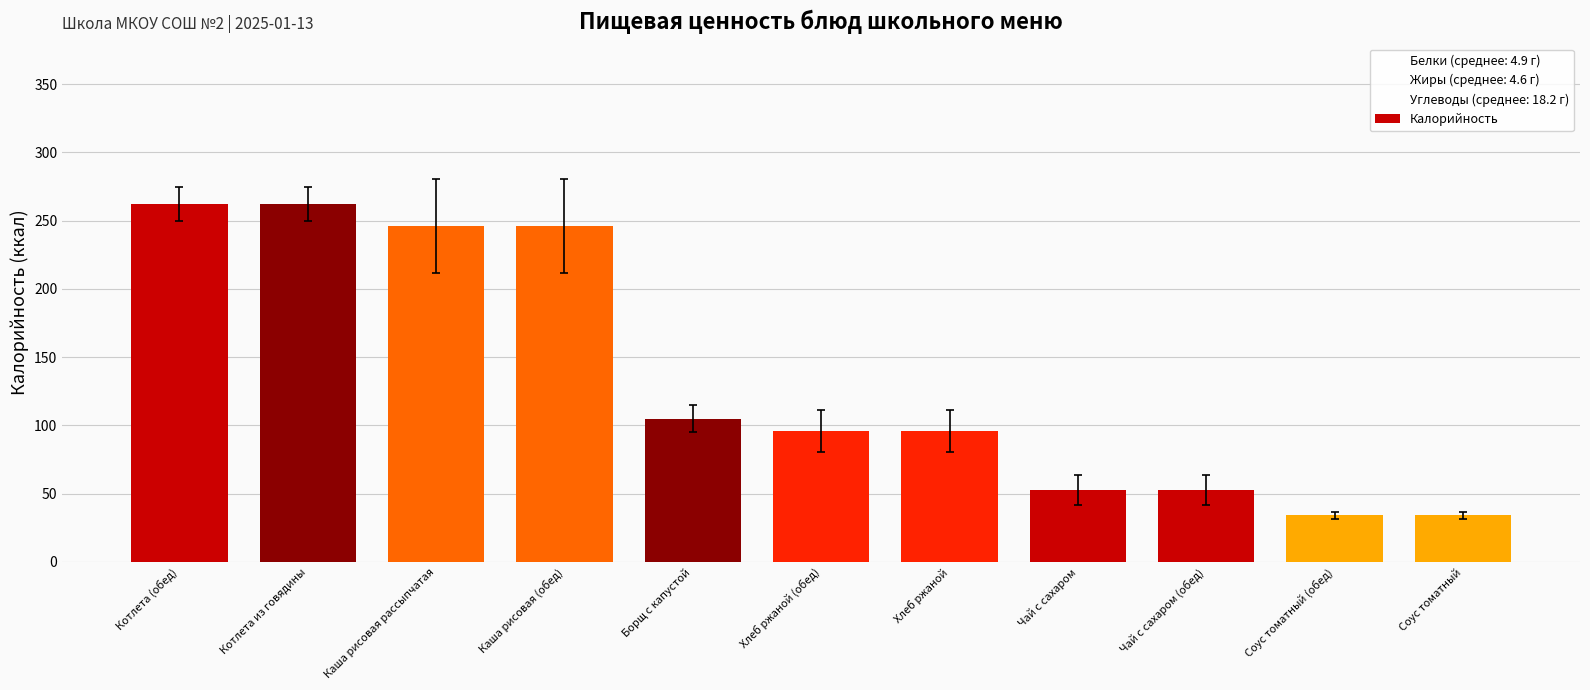

How many distinct data groups are displayed?

1